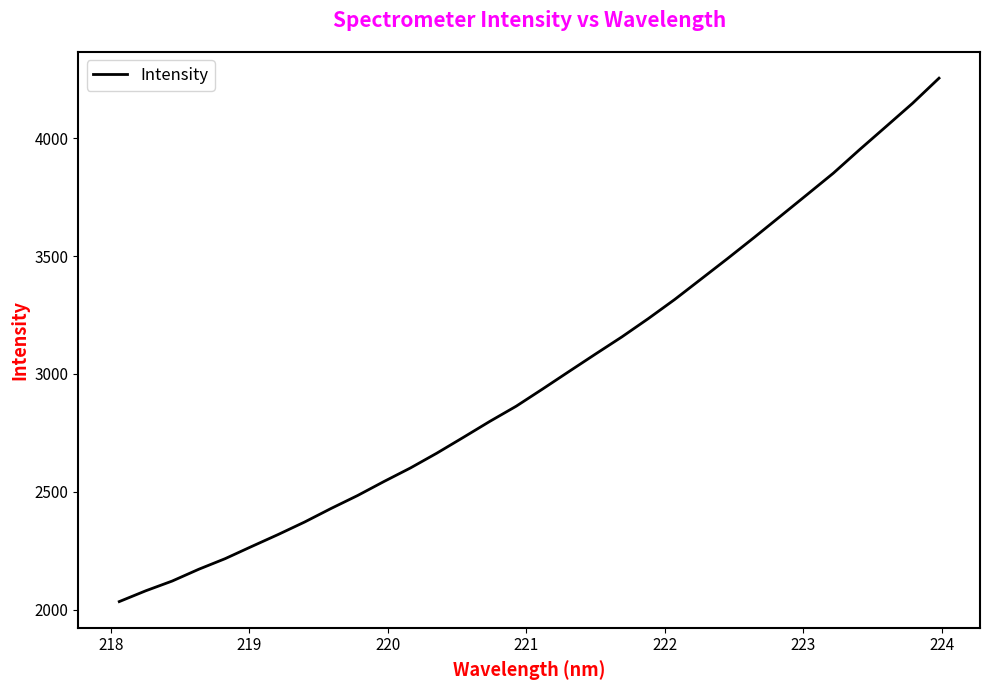

What is the minimum value shown in the chart?

2035.2